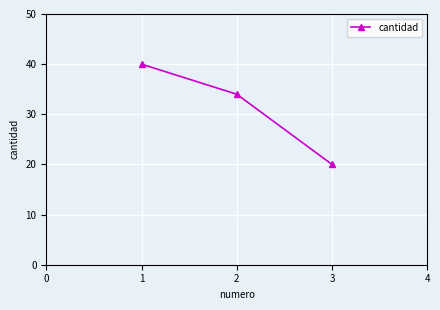

Where does the data first go above 34?

1